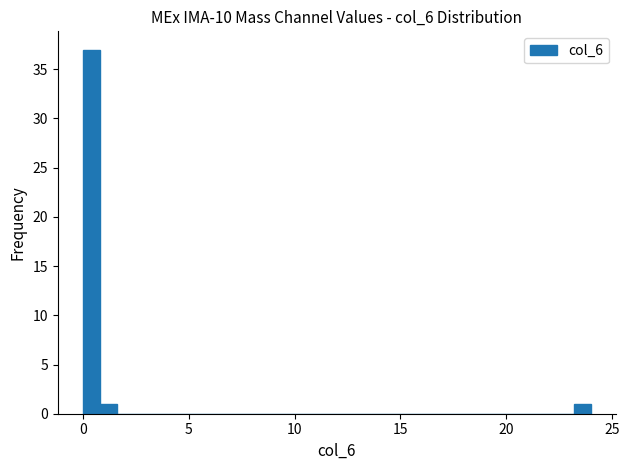

Read against the x-axis, roughly where is the centre of the tallest bar?

0.5